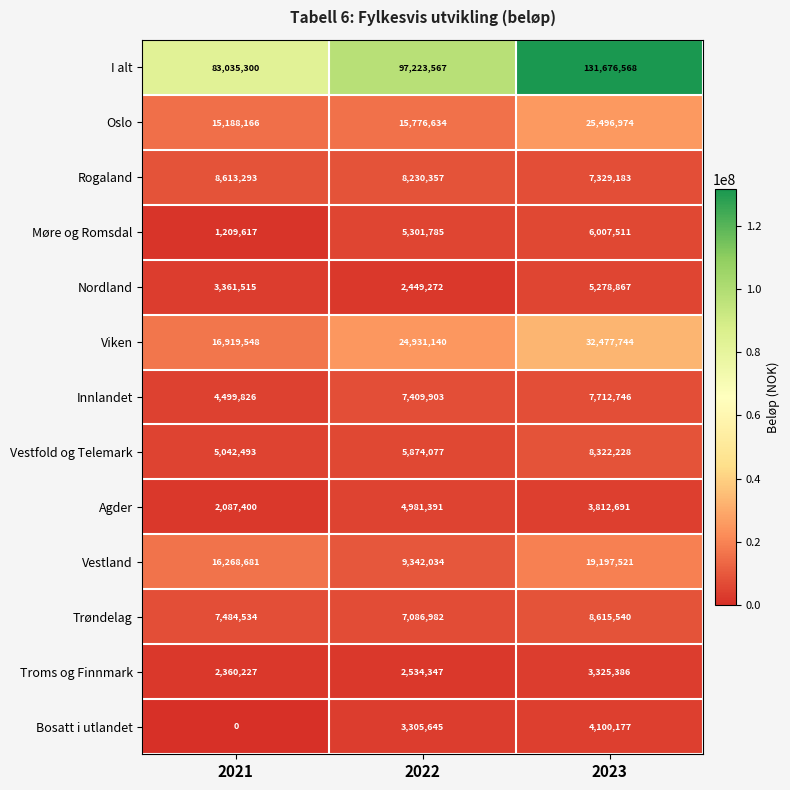

The Innlandet series shows 4499826 at 2021. True or false?

True